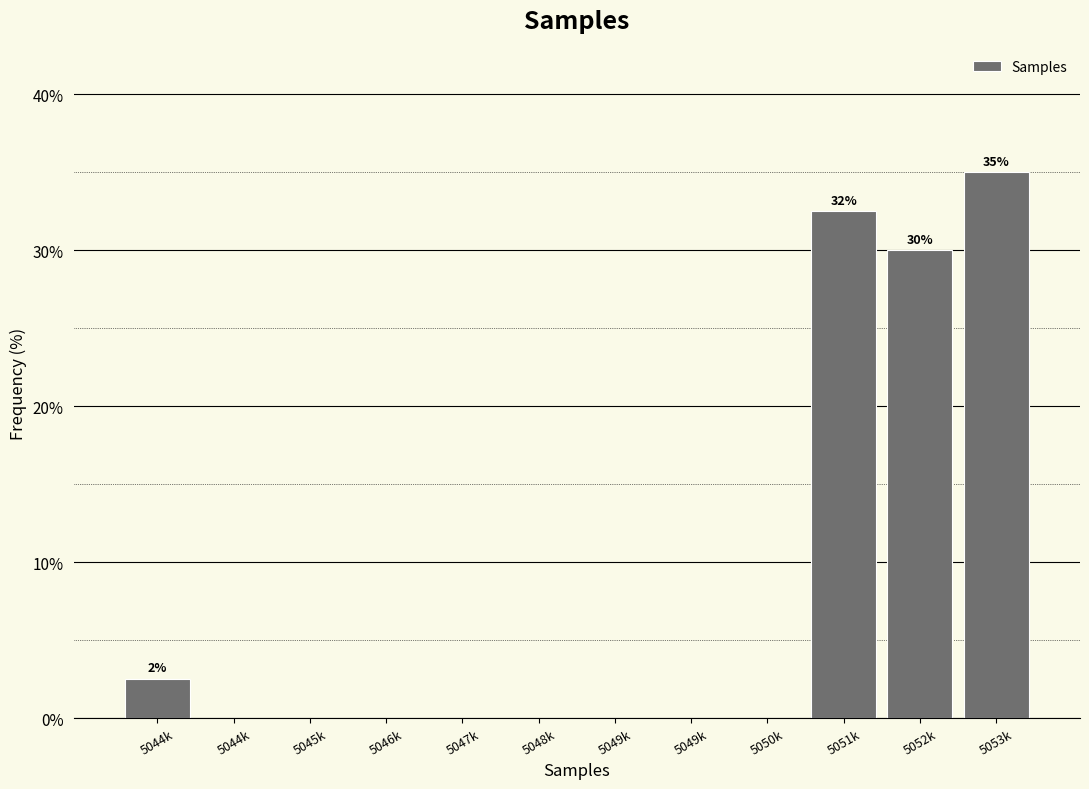

Are the bars horizontal?

No